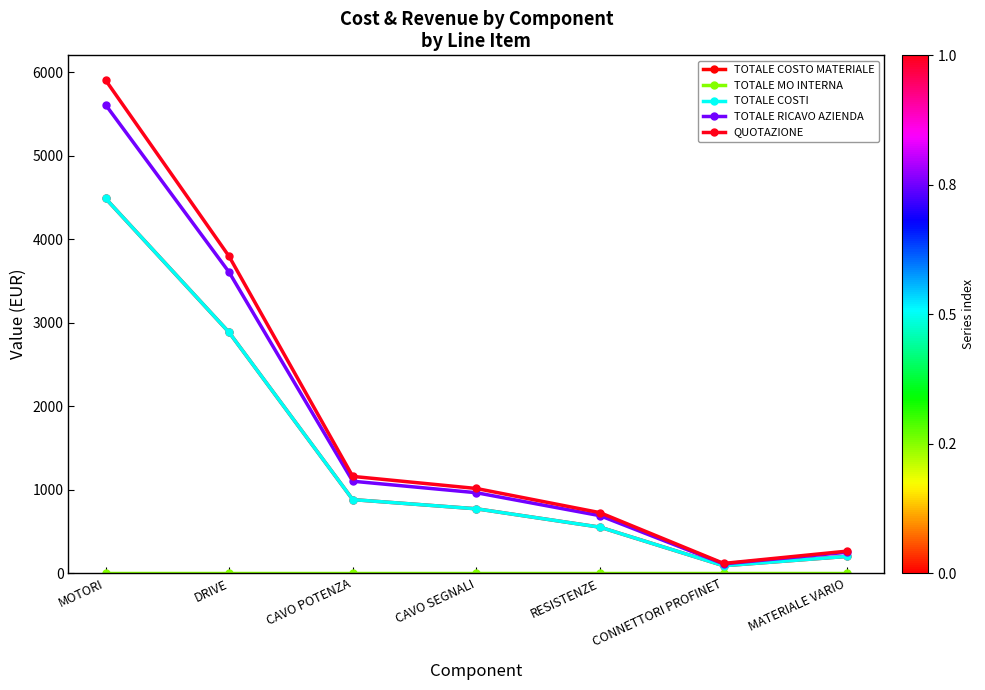

Is it true that TOTALE COSTI equals 1353.0 at CAVO SEGNALI?

False